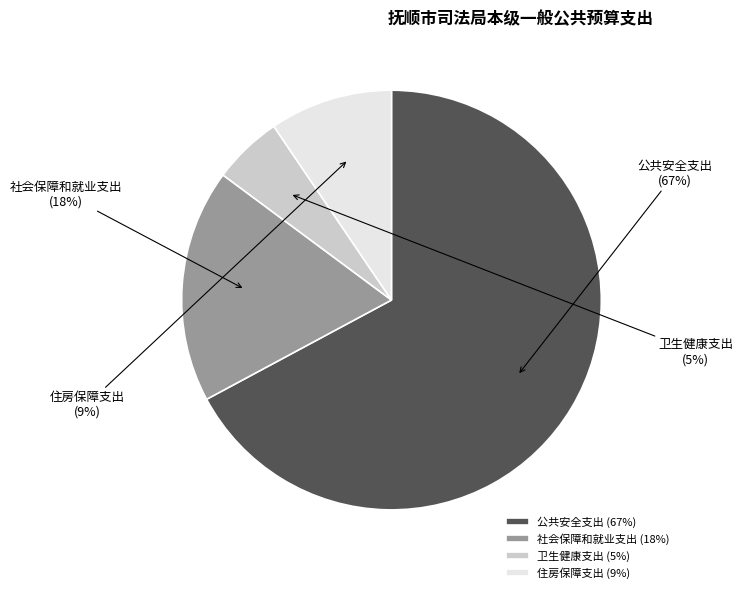

How many slices are in this pie chart?

4